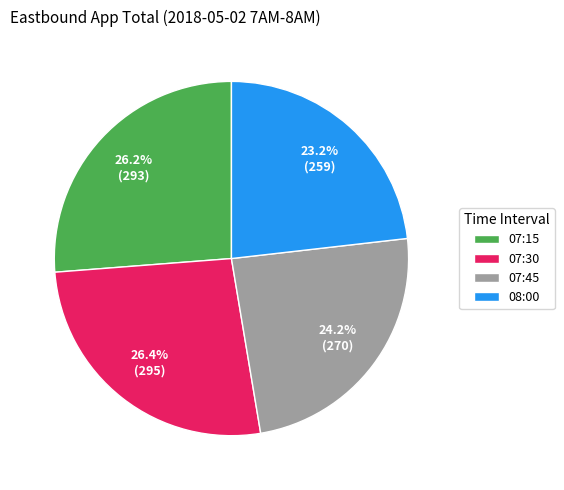

How many segments does this pie chart have?

4